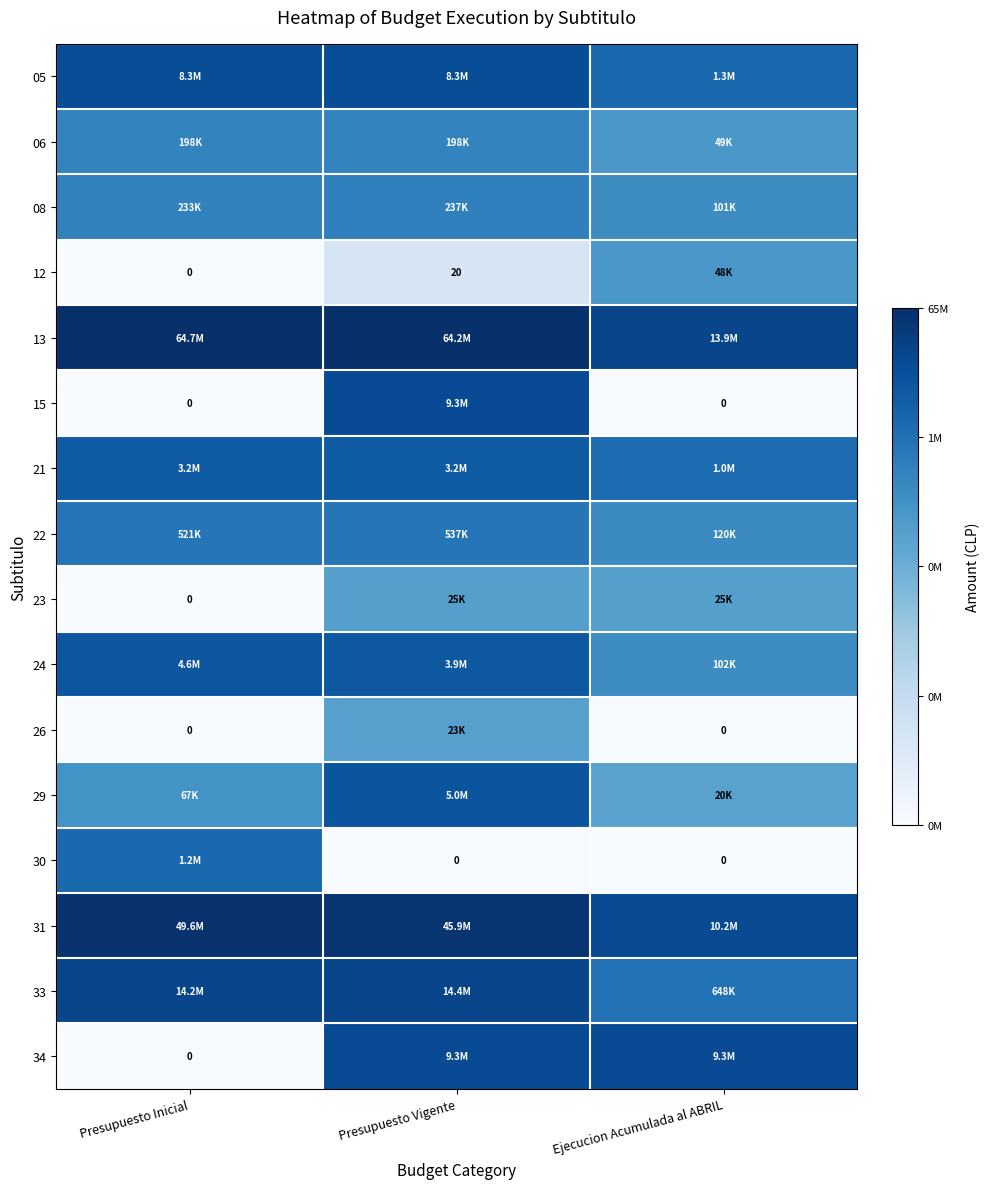

The value of 05 at Presupuesto Inicial is 15.9. True or false?

True